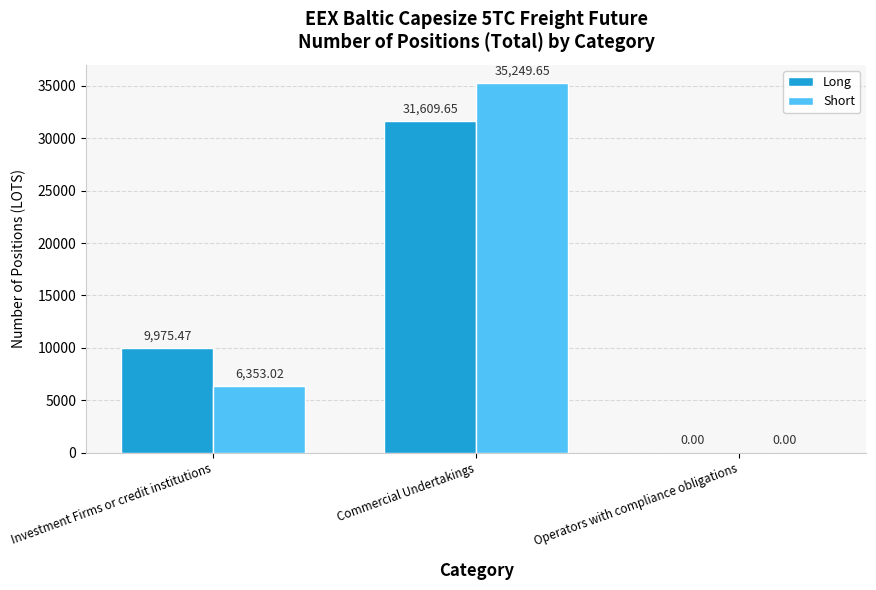

Is the value of Long at Operators with compliance obligations greater than the value of Short at Investment Firms or credit institutions?

No